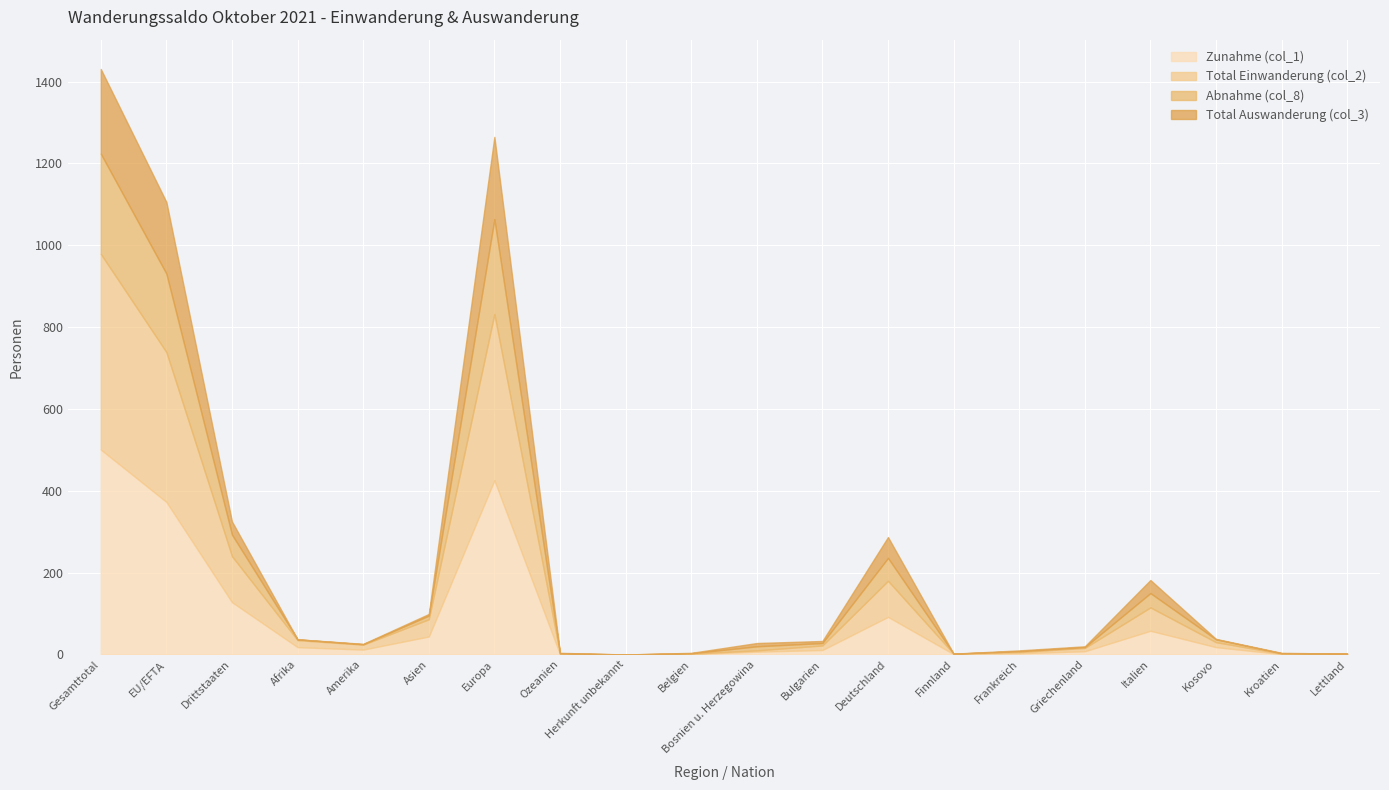

What is the sum of all Zunahme (col_1) values?

1704